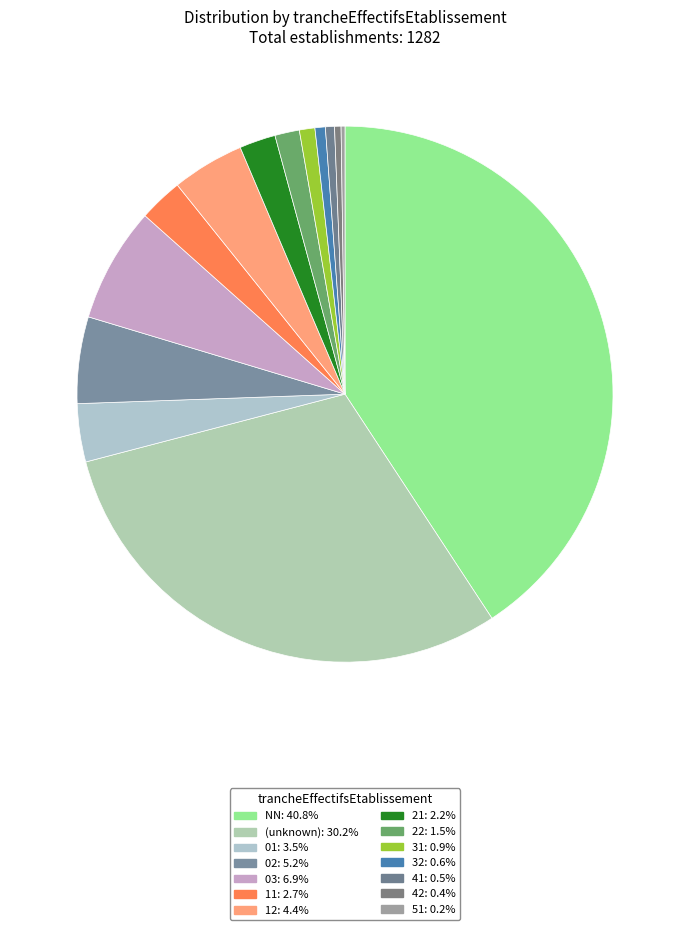

To the nearest percent, what is the difference between the largest and smallest slice percentages?

41%